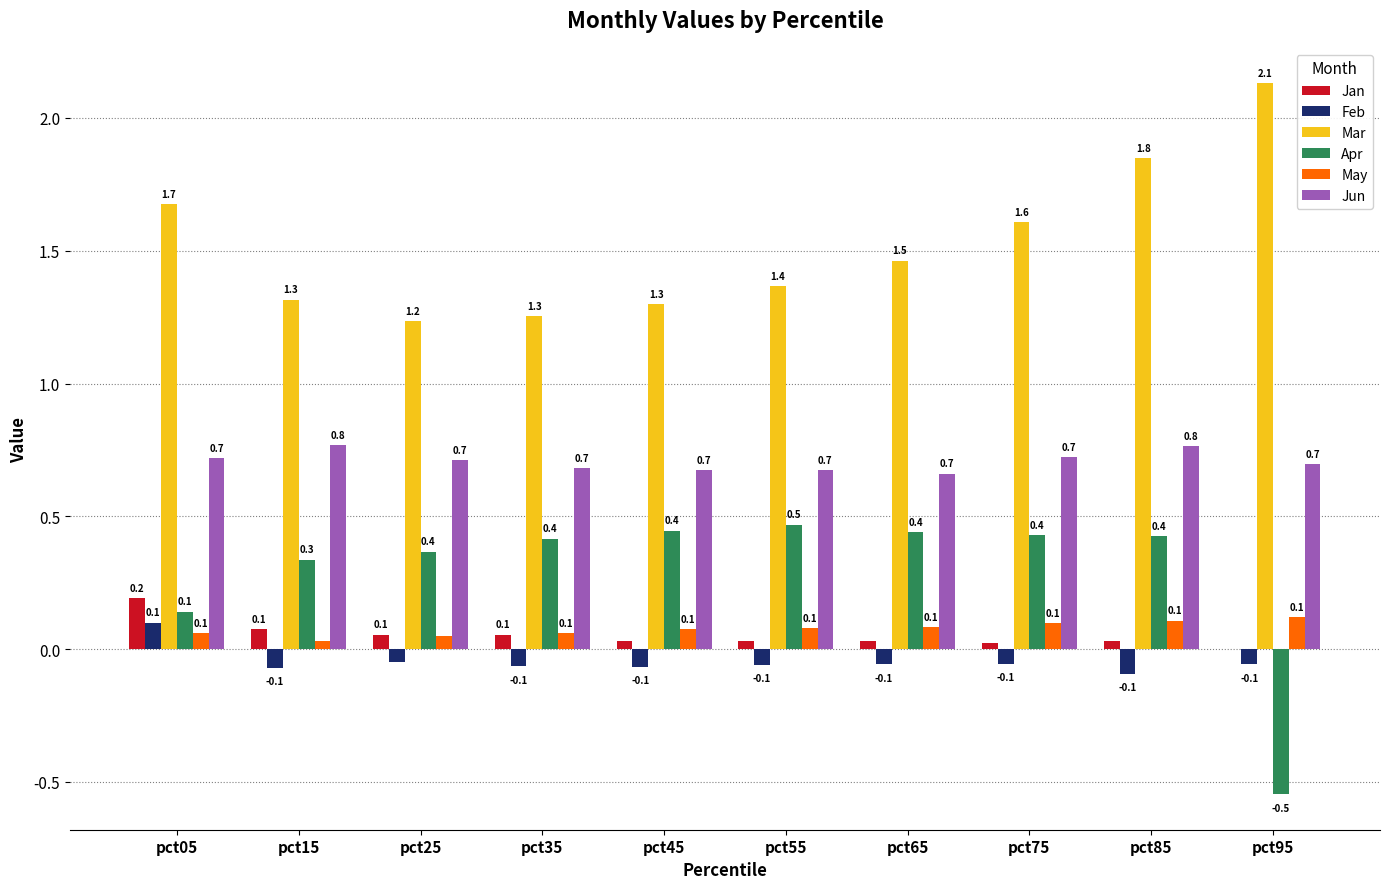

How many values in the Jan series exceed 0?

9